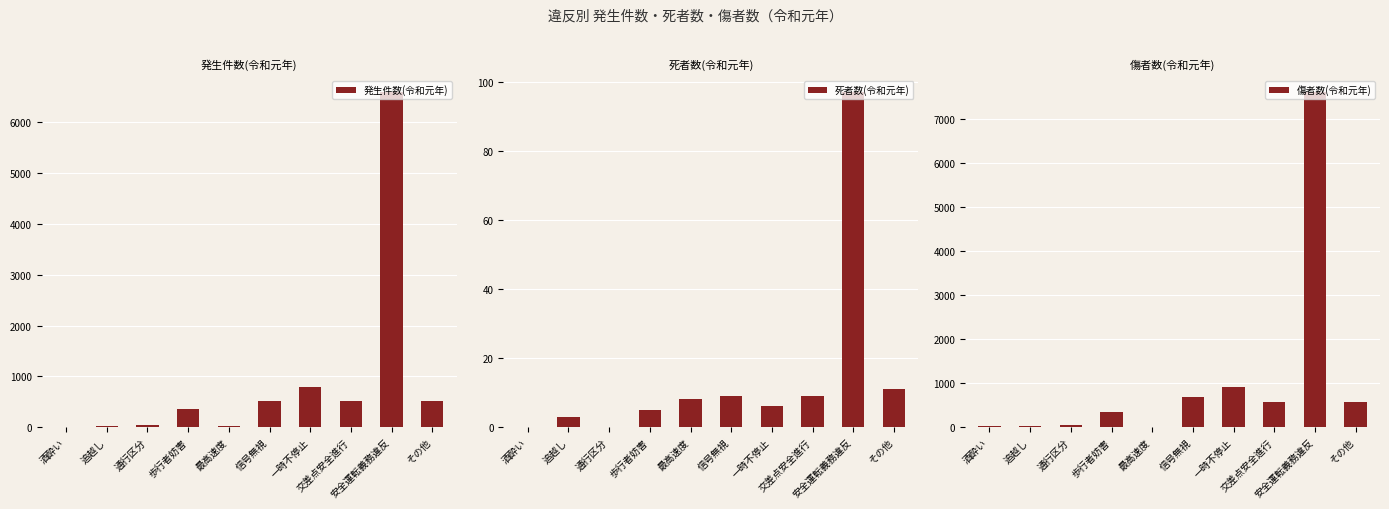

At 最高速度, list the series in order from largest to smallest.

発生件数(令和元年), 傷者数(令和元年), 死者数(令和元年)